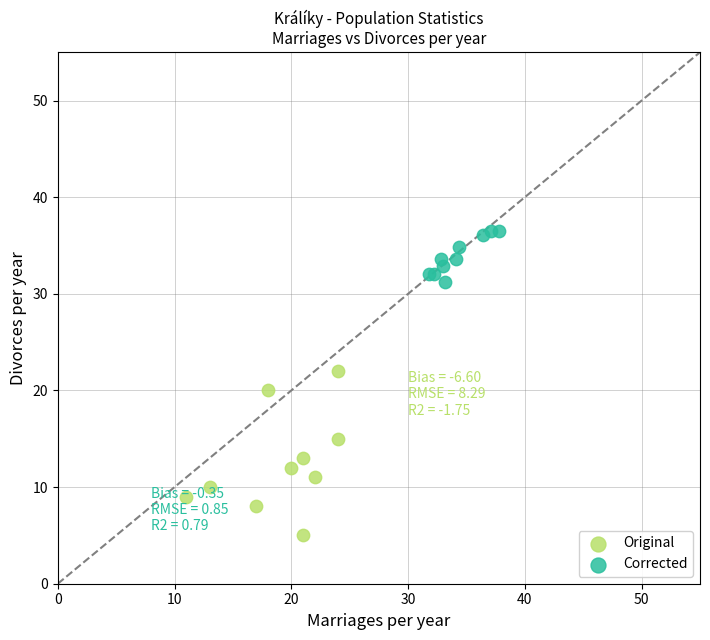

Which series contains the highest Y value?

Corrected